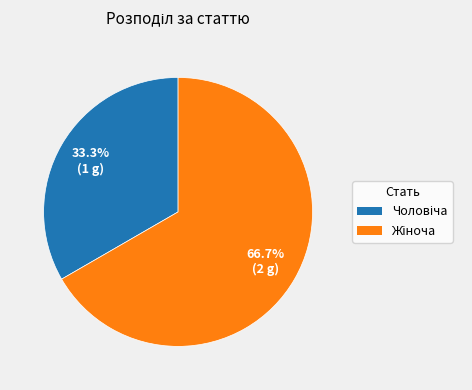

Is there any slice that represents more than half of the pie?

Yes